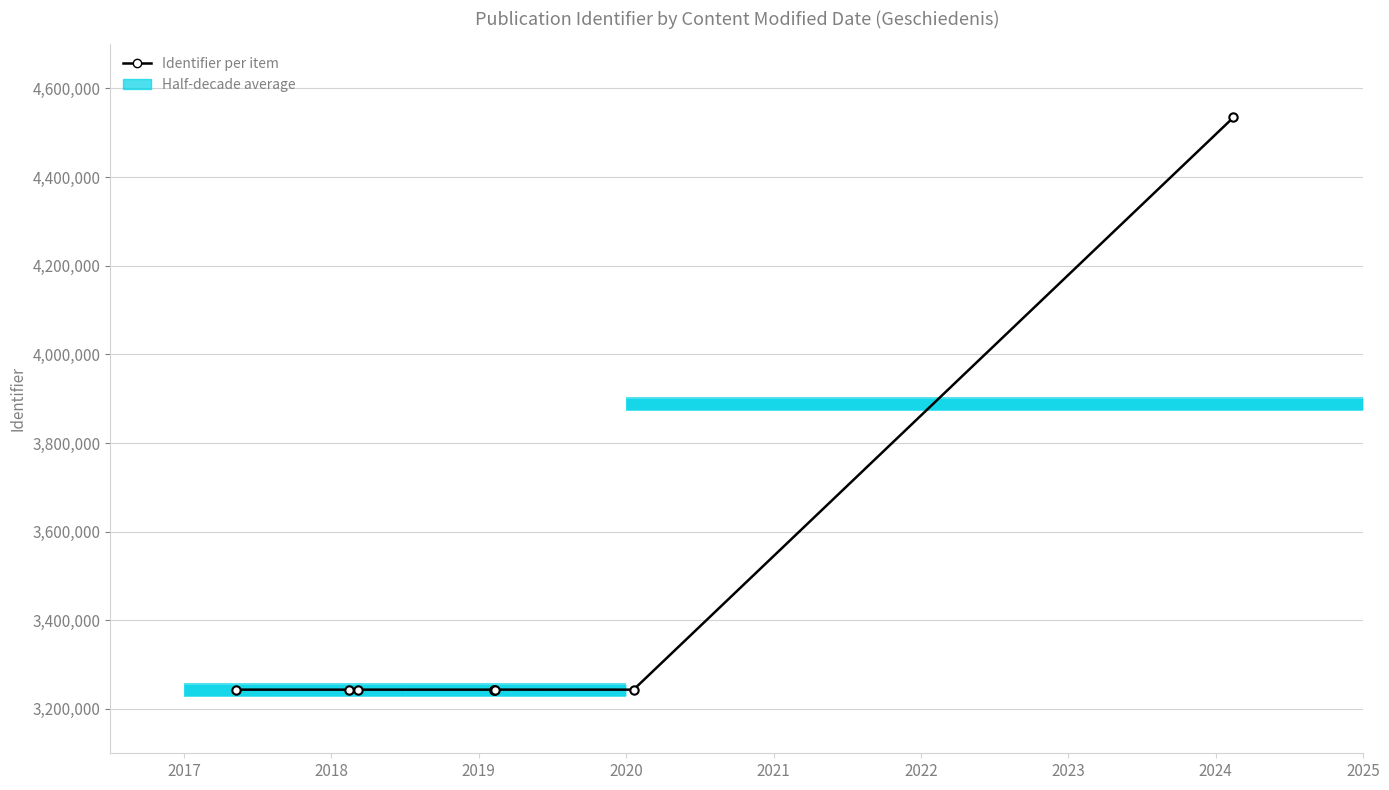

List the labels in order of value, smallest first.

2018-02-16, 2020-01-20, 2019-02-07, 2018-03-06, 2017-05-08, 2019-02-07, 2019-02-07, 2024-02-16